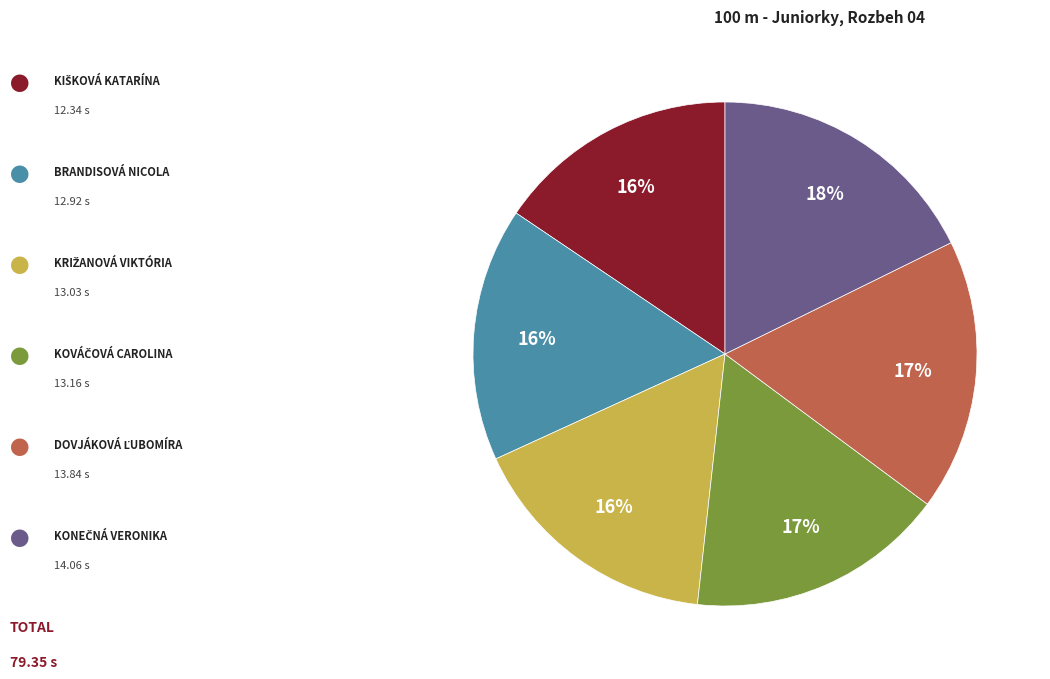

Is there a majority slice in this chart?

No